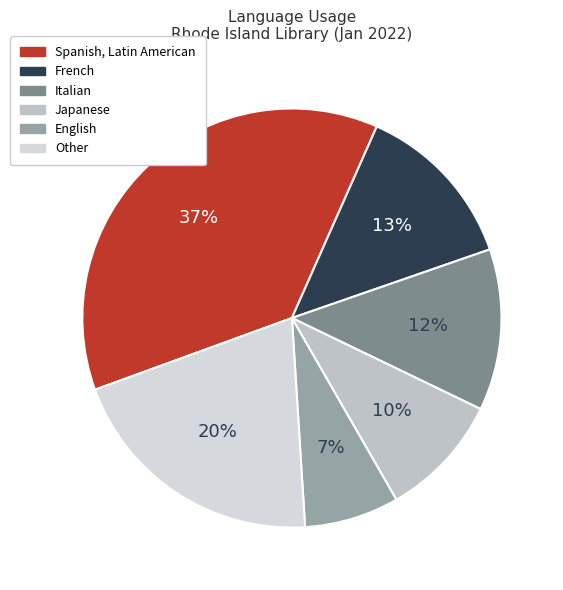

To the nearest percent, what is the difference between the largest and smallest slice percentages?

30%